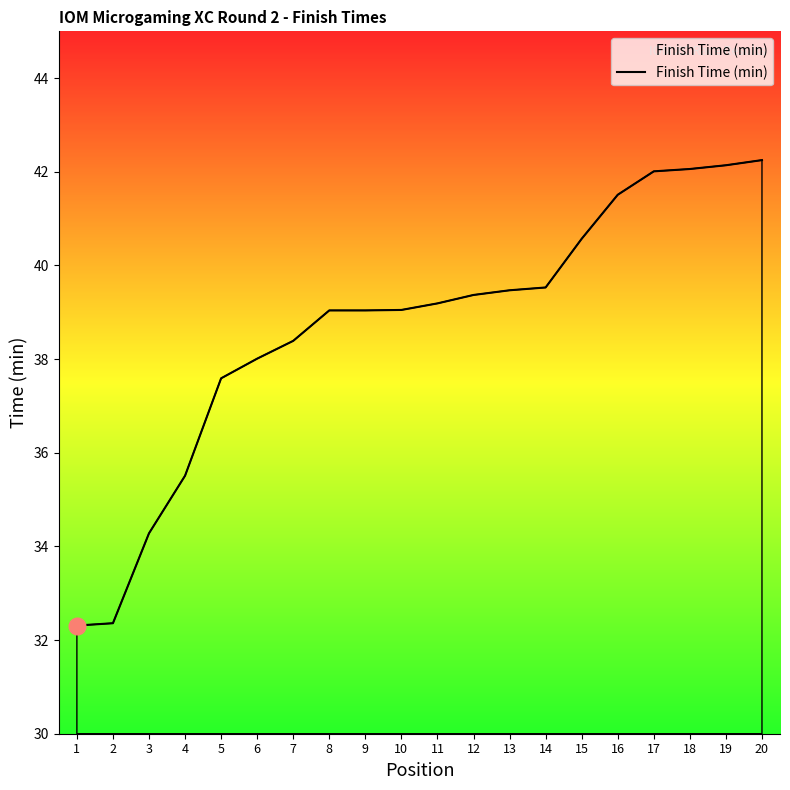

How many lines are shown in the chart?

1